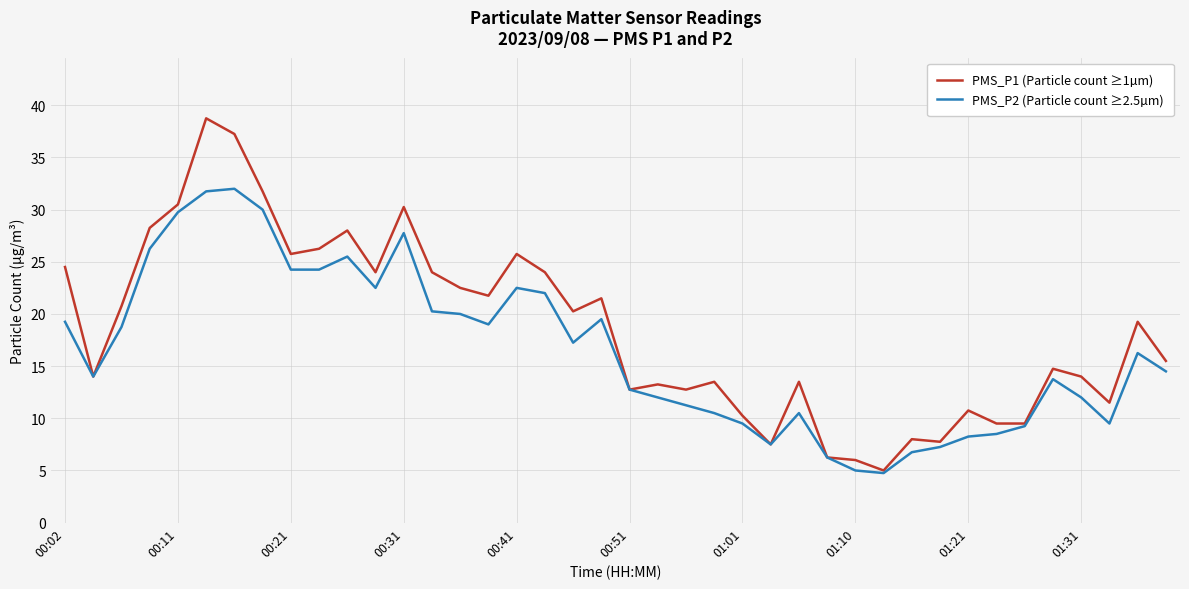

Which series has the largest range (max minus min)?

PMS_P1 (Particle count ≥1µm)